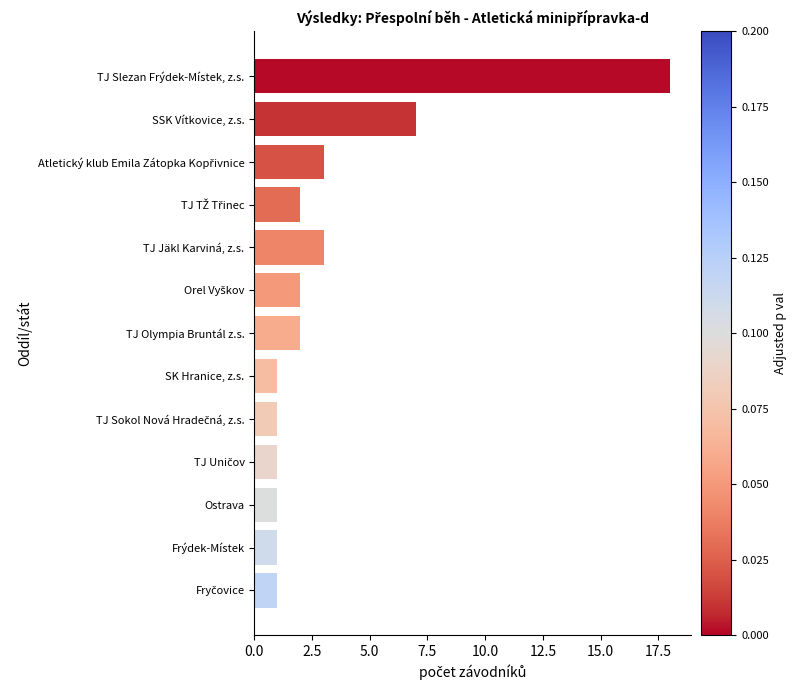

Count the number of data series in this chart.

1